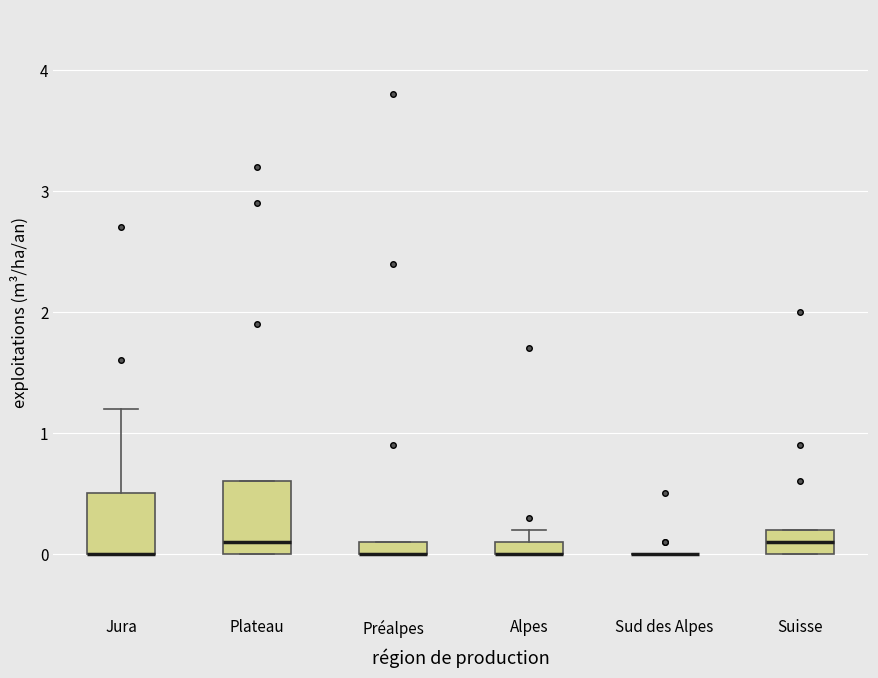

Where is the lower edge of the box for Alpes on the y-axis? The values are not printed on the chart, so give them approximately, as read against the axis.

0.0